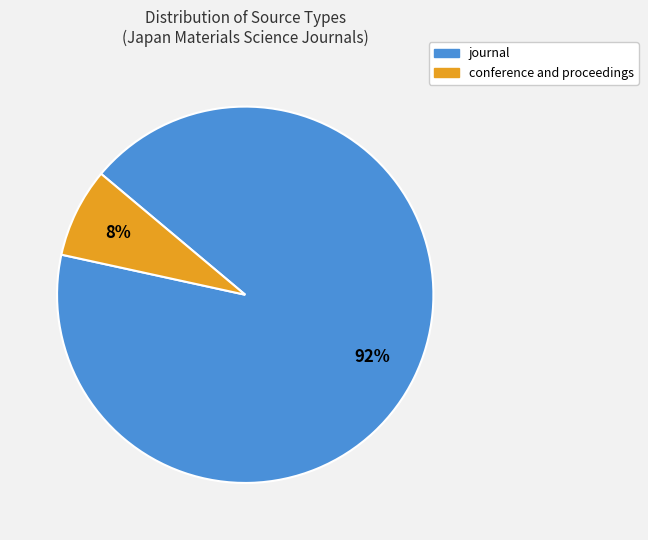

To the nearest percent, what percentage of the pie is conference and proceedings?

8%